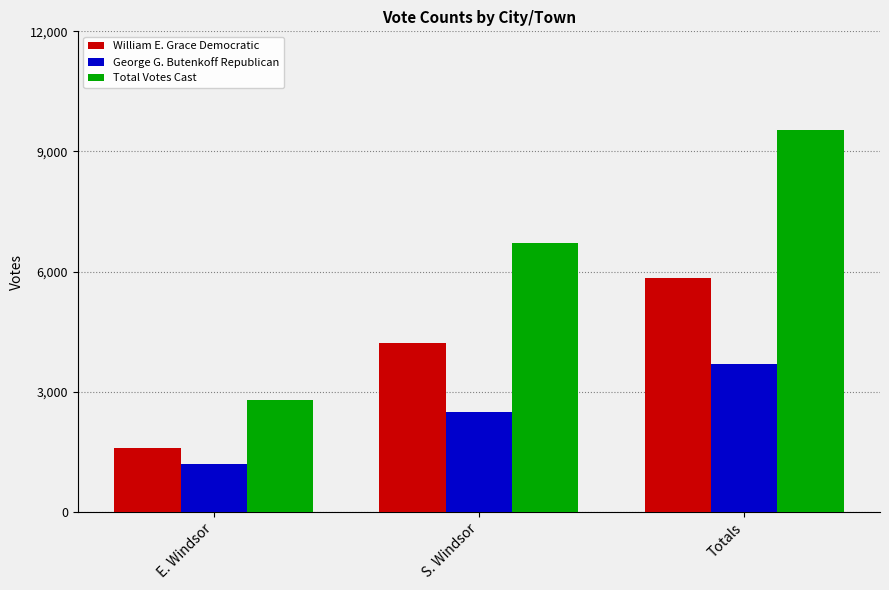

What are all the series names shown in the legend?

William E. Grace Democratic, George G. Butenkoff Republican, Total Votes Cast